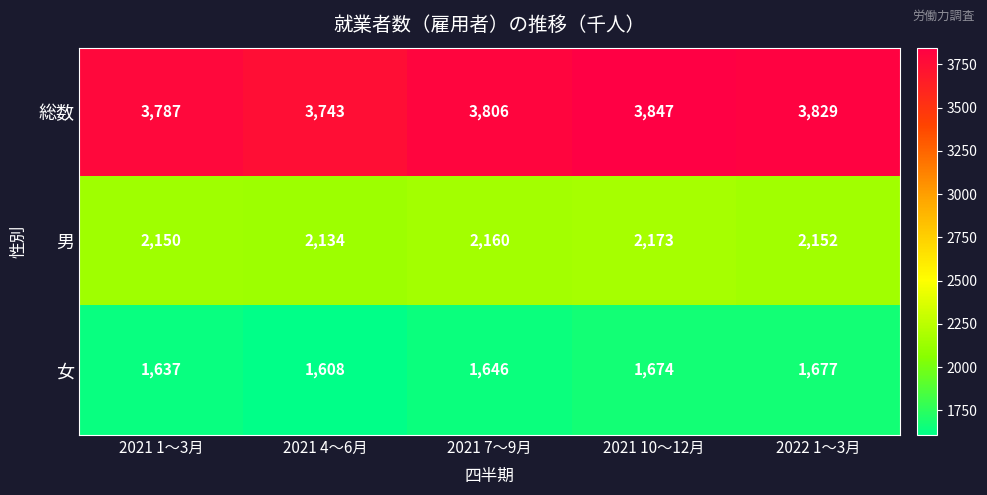

Where does the 男 series first go above 2152?

2021 7～9月